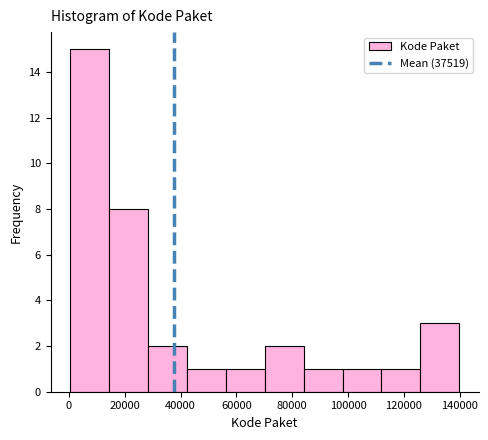

Reading left to right, transcribe this chart: for each bar, give the range it covers on the x-axis and its height. Neither the bar edges nor the heights are printed on the chart, so give them approximately, as read against the axes.

0 to 14000: 15
14000 to 28000: 8
28000 to 42000: 2
42000 to 56000: 1
56000 to 70000: 1
70000 to 84000: 2
84000 to 98000: 1
98000 to 112000: 1
112000 to 126000: 1
126000 to 140000: 3